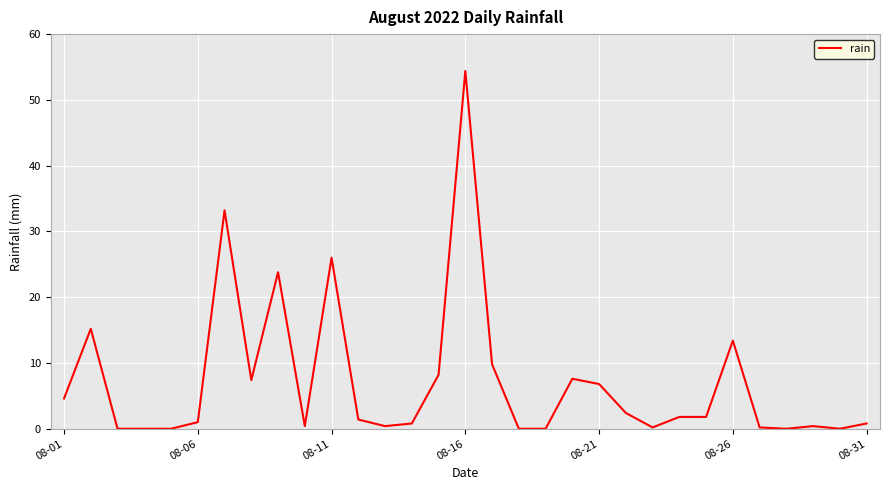

What is the maximum value shown in the chart?

54.4